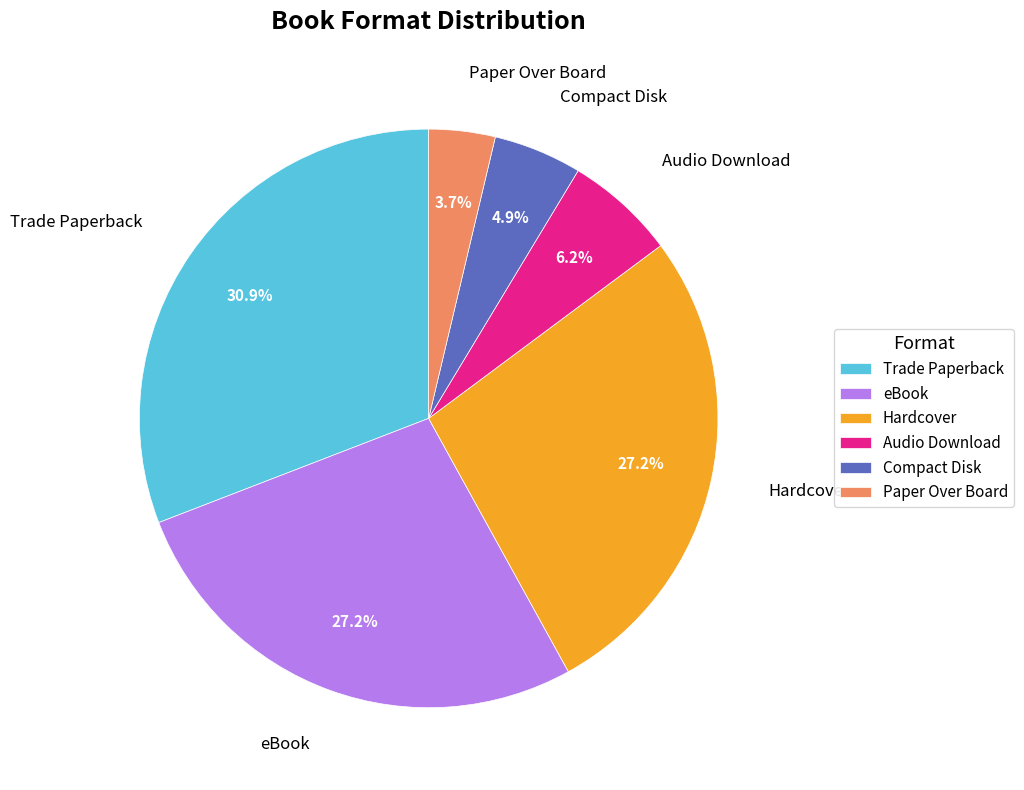

Approximately how many times larger is the value at Compact Disk compared to Paper Over Board?

1.3